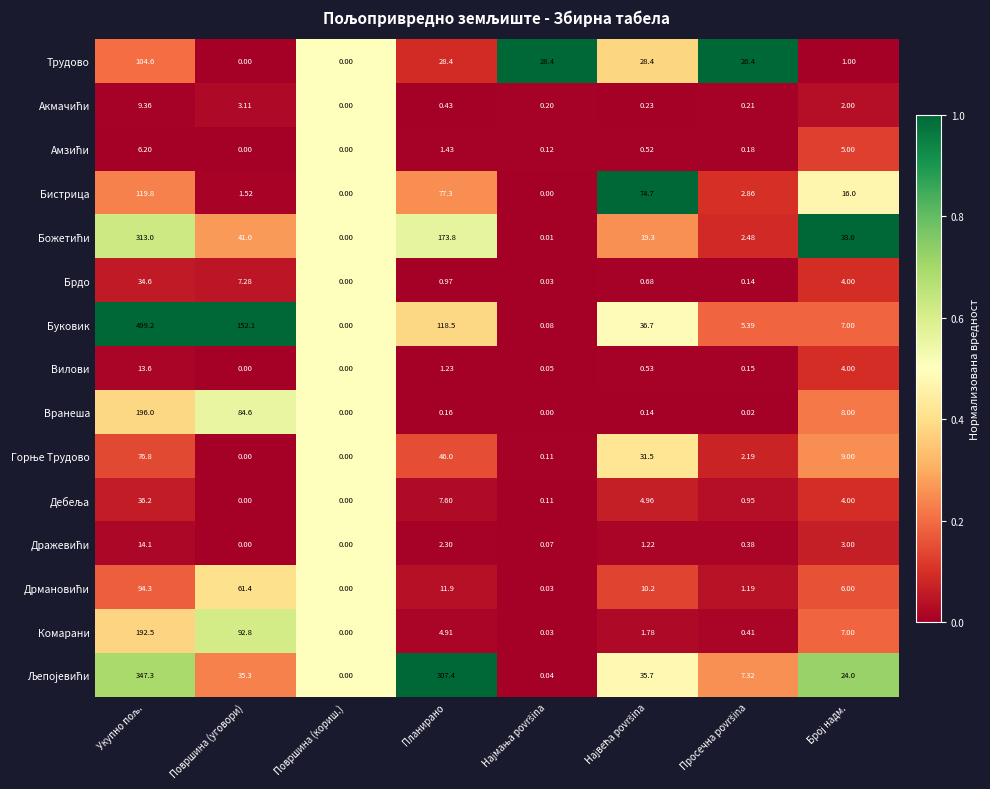

Which series has the widest spread of values?

Буковик